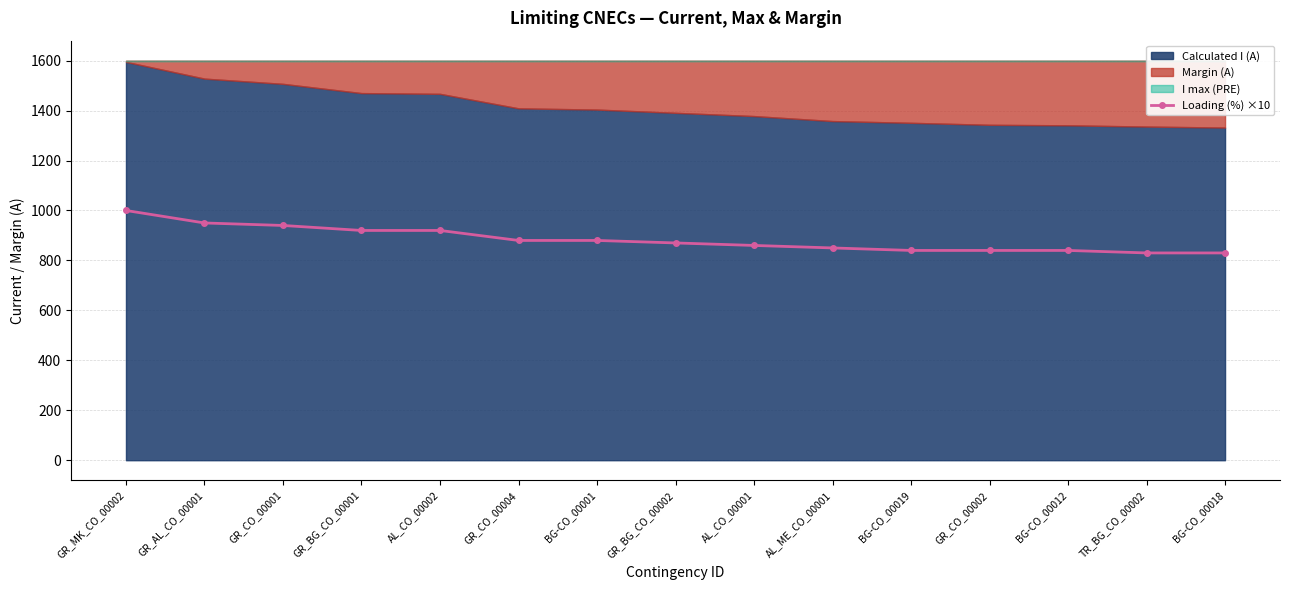

What is the value of the 11th point from the left?

840